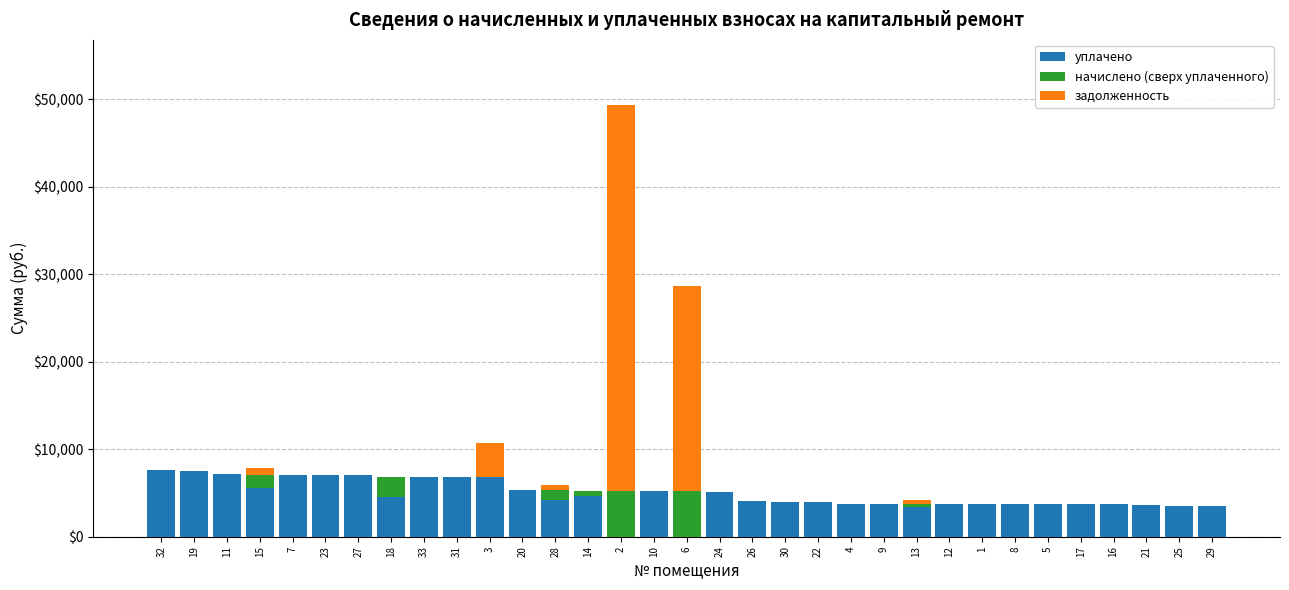

What is the highest value of the уплачено series?

7675.6